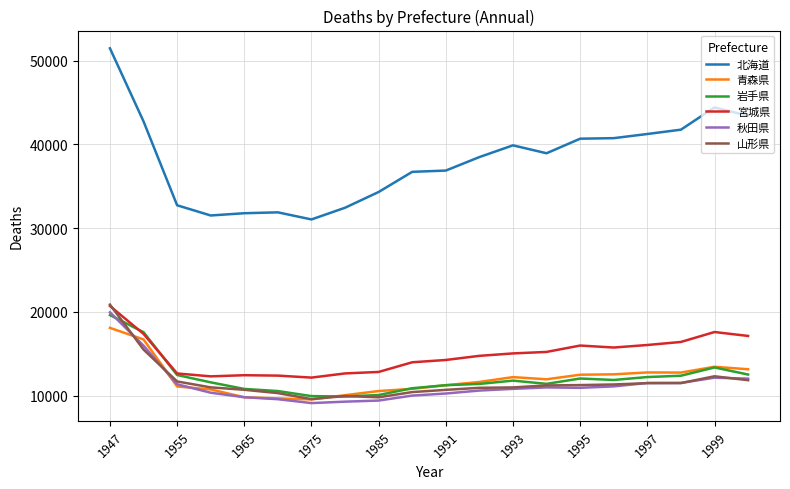

What is the greatest value displayed?

51472